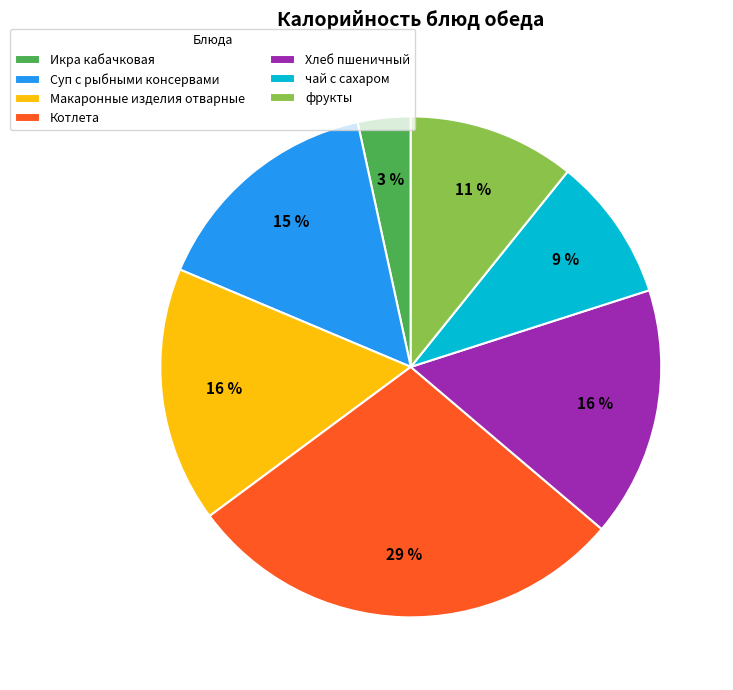

To the nearest percent, what percentage of the pie is Котлета?

29%